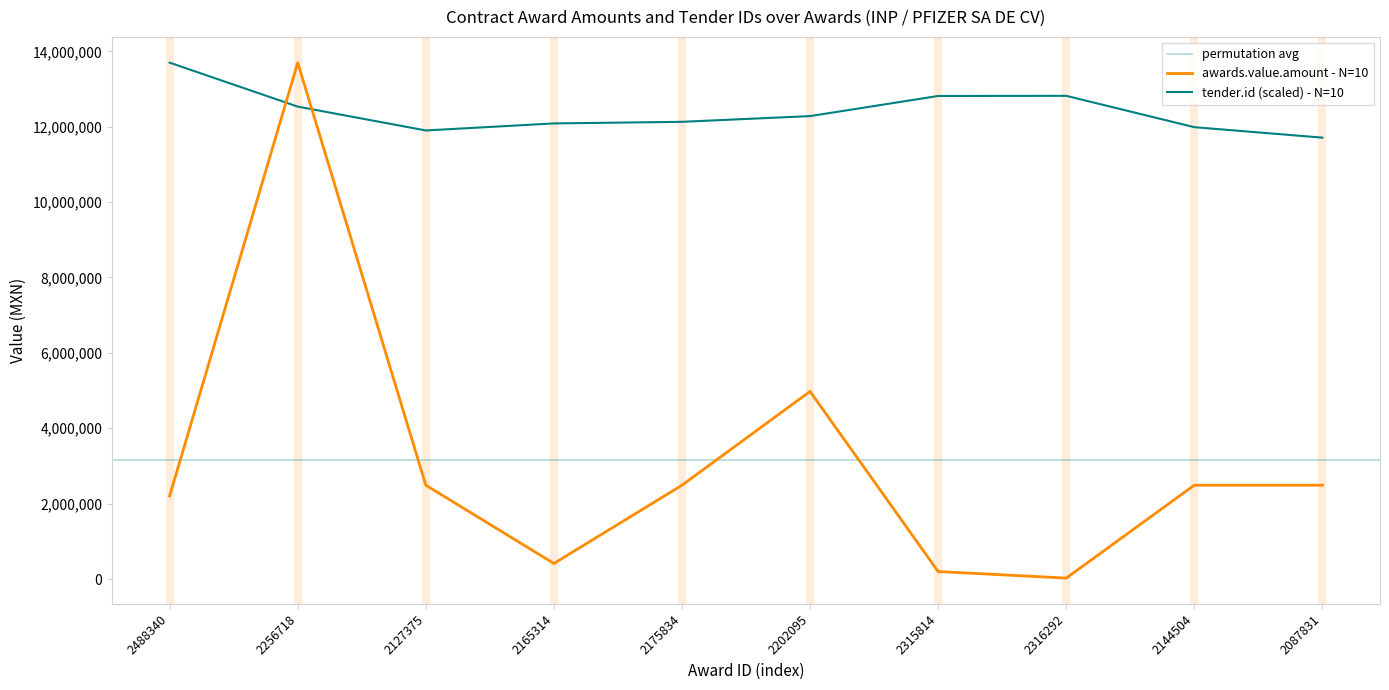

Read the tender.id value at 2144504.

11987251.3